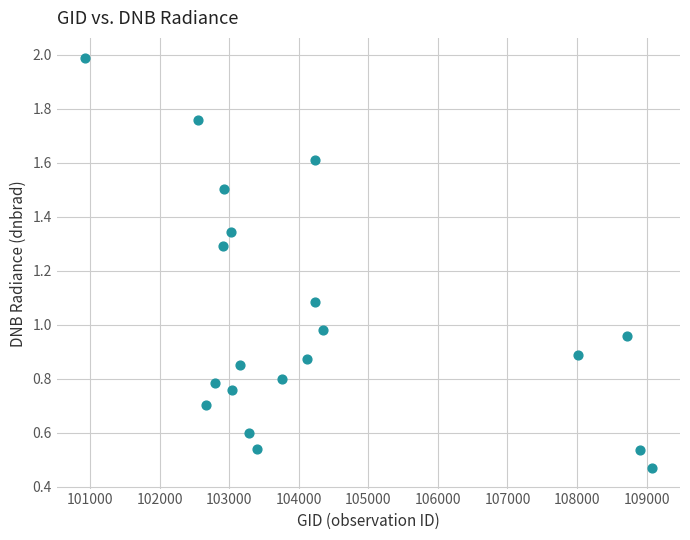

What is the range of X values (max minus min)?

8142.0